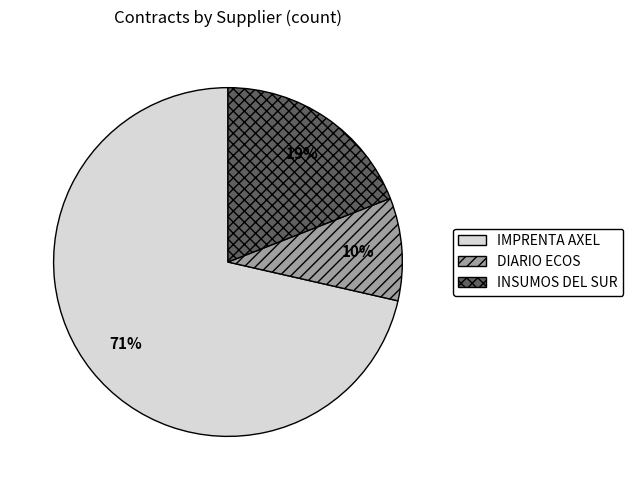

To the nearest percent, what portion does DIARIO ECOS represent?

10%